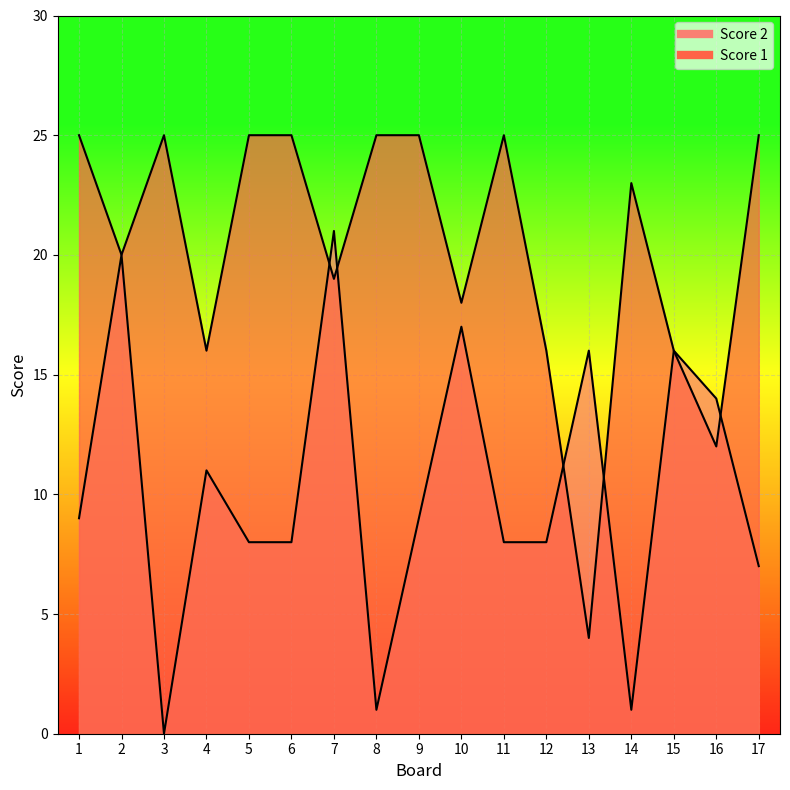

Which category has the lowest value in the Score 1 series?

13